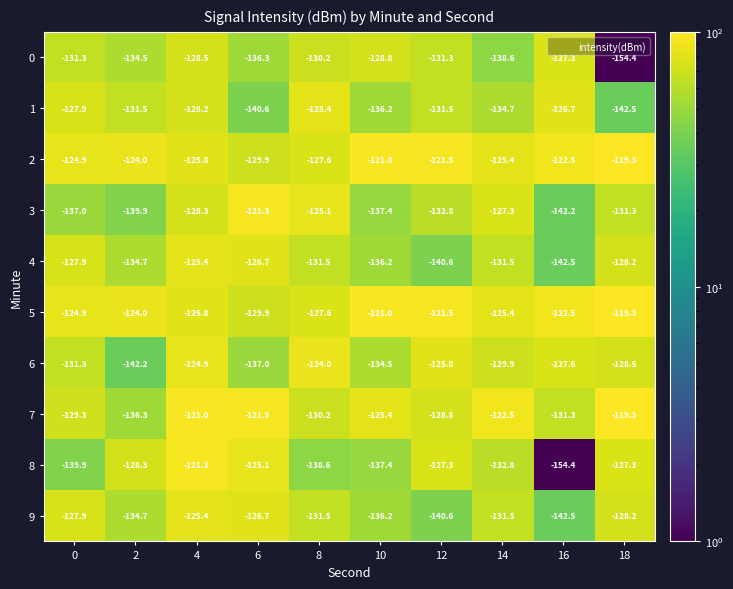

What is the sum of all 0 values?

-1341.2